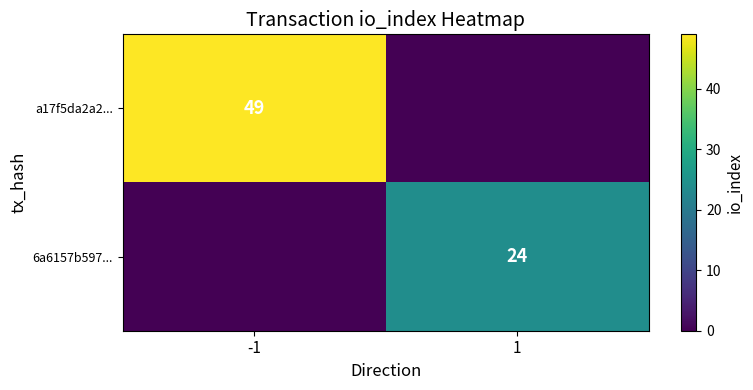

The 6a6157b597... series shows 5 at 1. True or false?

False